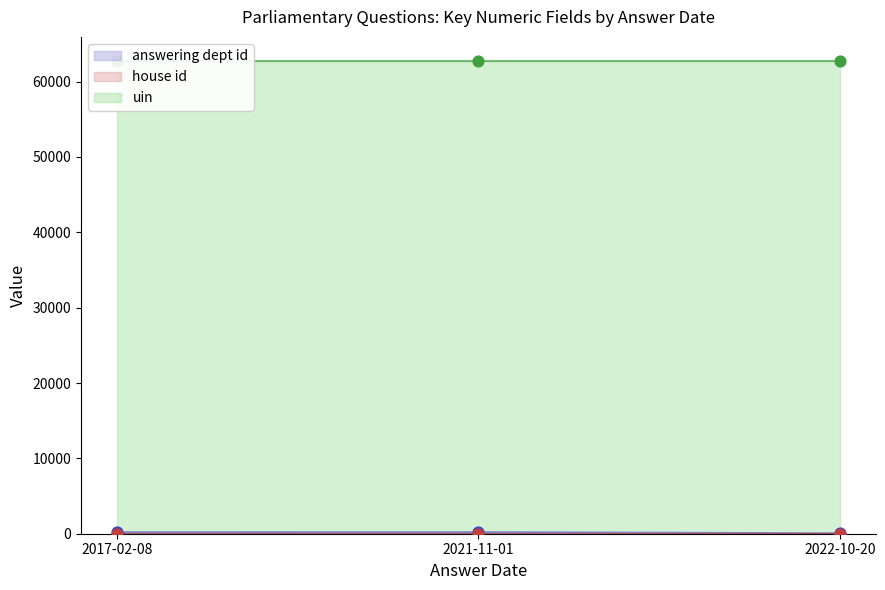

What are all the series names shown in the legend?

answering dept id, house id, uin